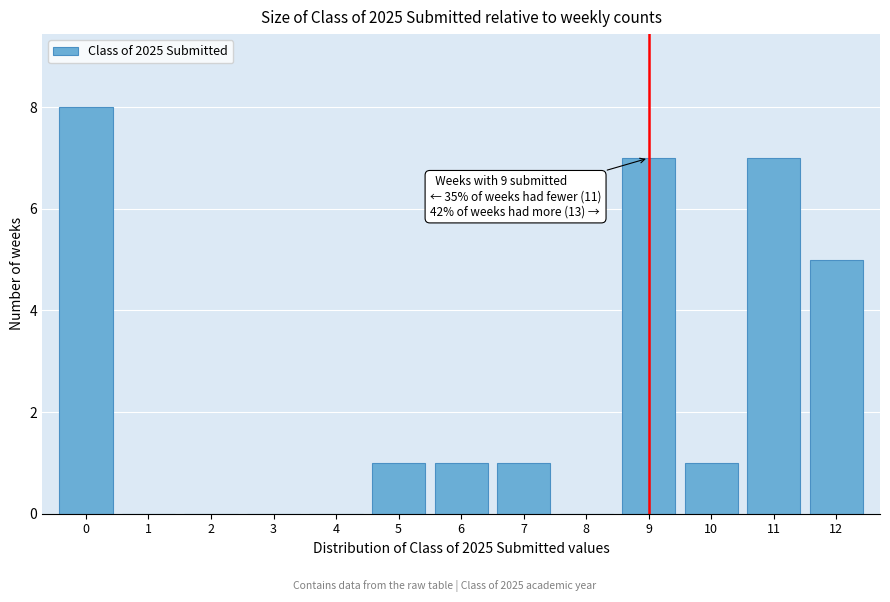

Which range on the x-axis has the tallest bar?

-0.5 to 0.5